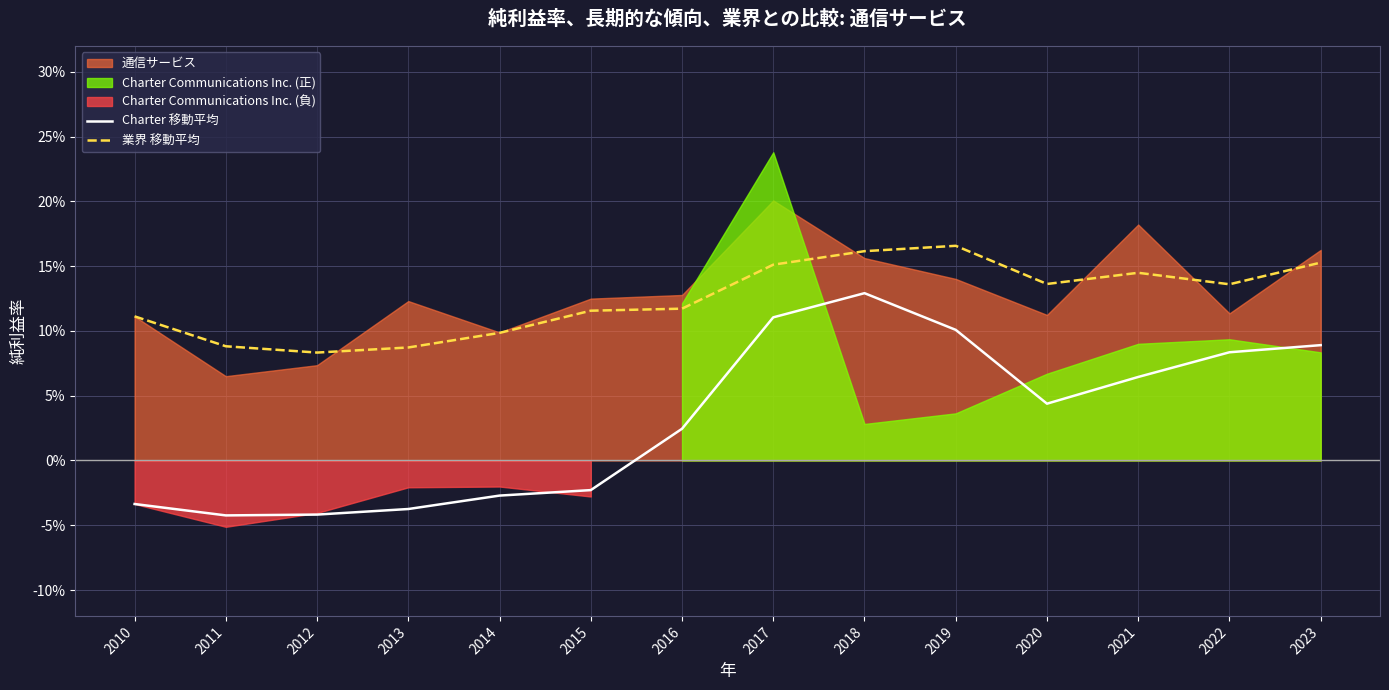

How many negative values does the Charter 移動平均 series have?

6